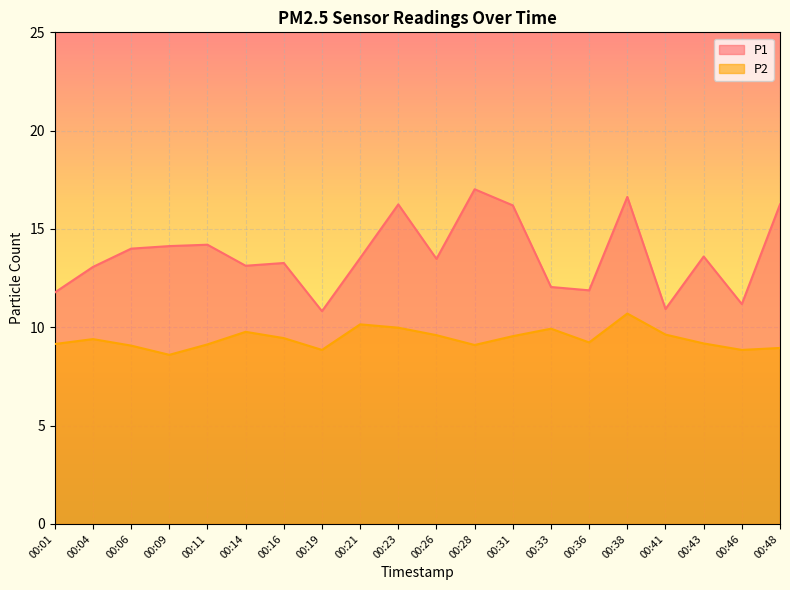

Which series has the largest total across all categories?

P1